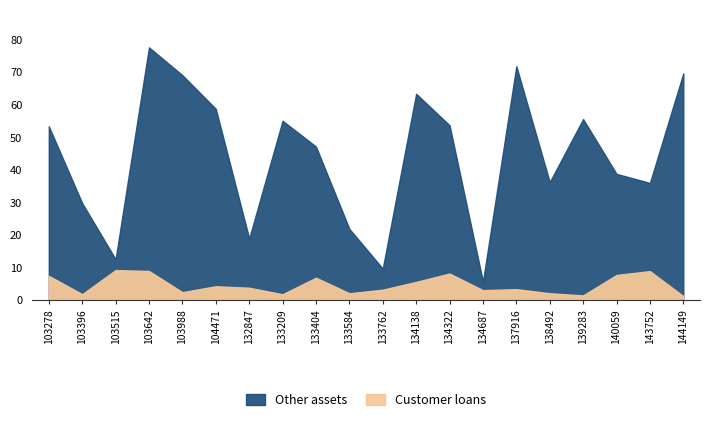

Reading left to right, transcribe all the data shown in this chart.

Other assets: 103278=45.9	103396=27.9	103515=3.3	103642=68.7	103988=66.6	104471=54.5	132847=15.1	133209=53.3	133404=40.3	133584=19.8	133762=6.5	134138=57.8	134322=45.5	134687=2.6	137916=68.5	138492=34.1	139283=54.1	140059=31.0	143752=27.1	144149=68.4
Customer loans: 103278=7.4	103396=1.8	103515=9.2	103642=8.9	103988=2.4	104471=4.2	132847=3.7	133209=1.7	133404=6.8	133584=2.0	133762=3.1	134138=5.5	134322=8.1	134687=3.0	137916=3.3	138492=2.1	139283=1.4	140059=7.7	143752=8.8	144149=1.2